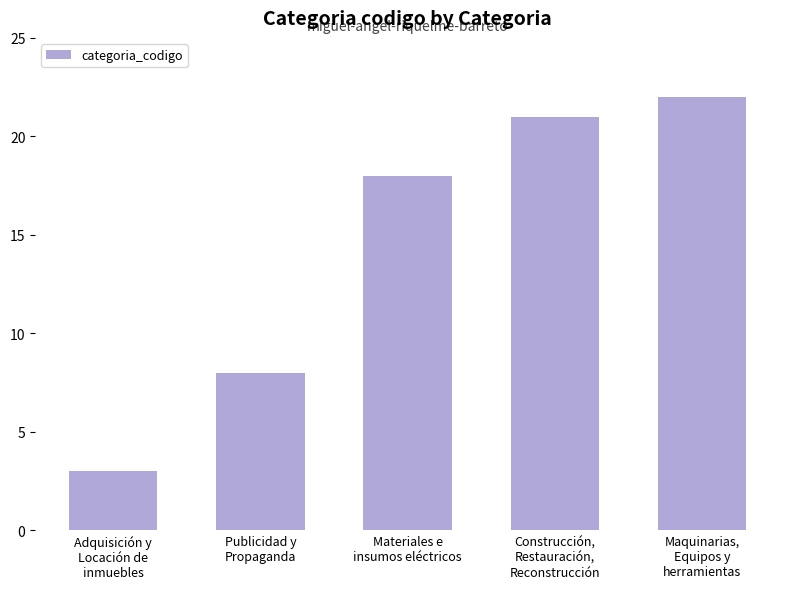

Rank the categories by value from highest to lowest.

Maquinarias,
Equipos y
herramientas, Construcción,
Restauración,
Reconstrucción, Materiales e
insumos eléctricos, Publicidad y
Propaganda, Adquisición y
Locación de
inmuebles